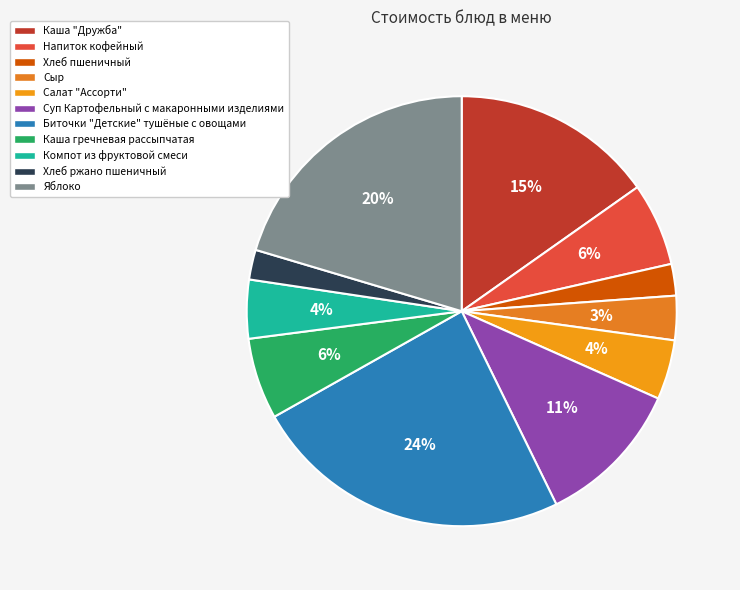

Is it true that Биточки "Детские" тушёные с овощами is 24% of the pie?

True